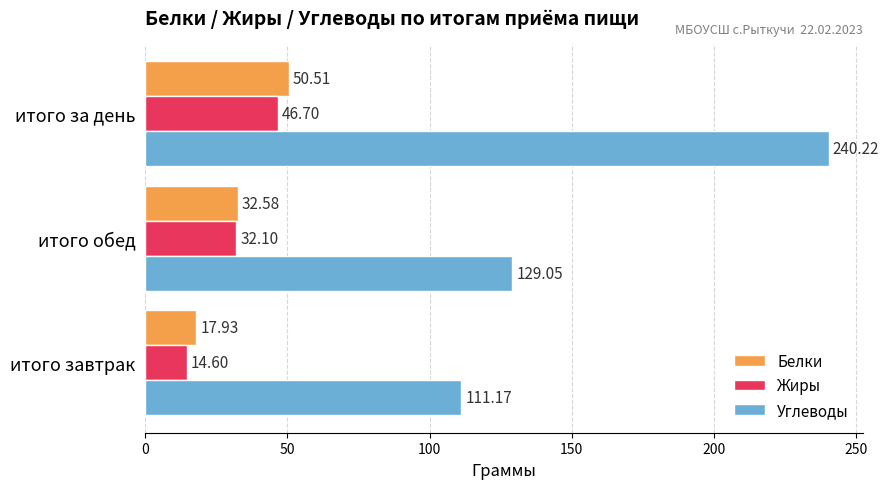

At which label is Белки closest to 34?

итого обед